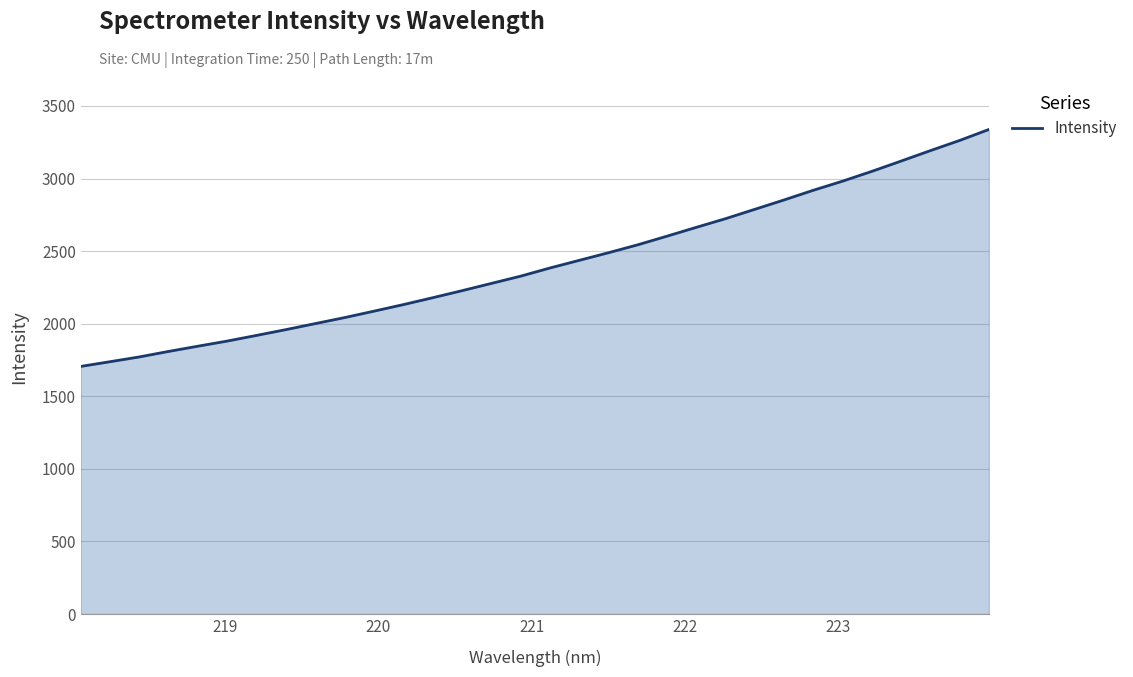

What is the greatest value displayed?

3338.2